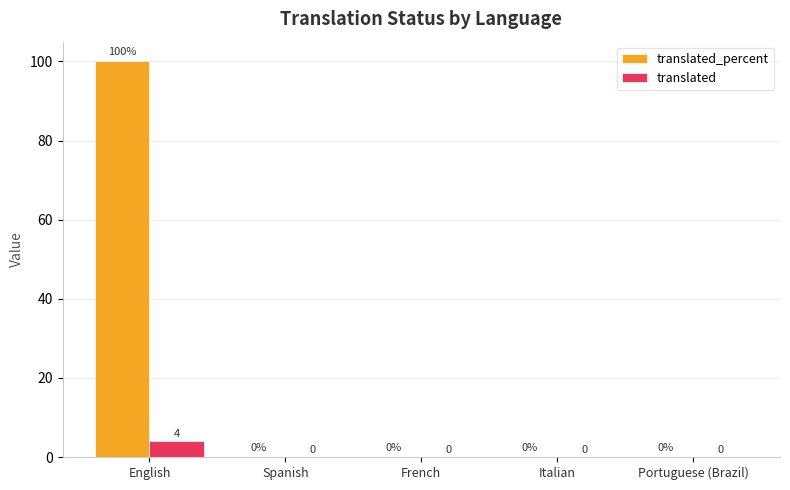

What position from the left is Portuguese (Brazil)?

5